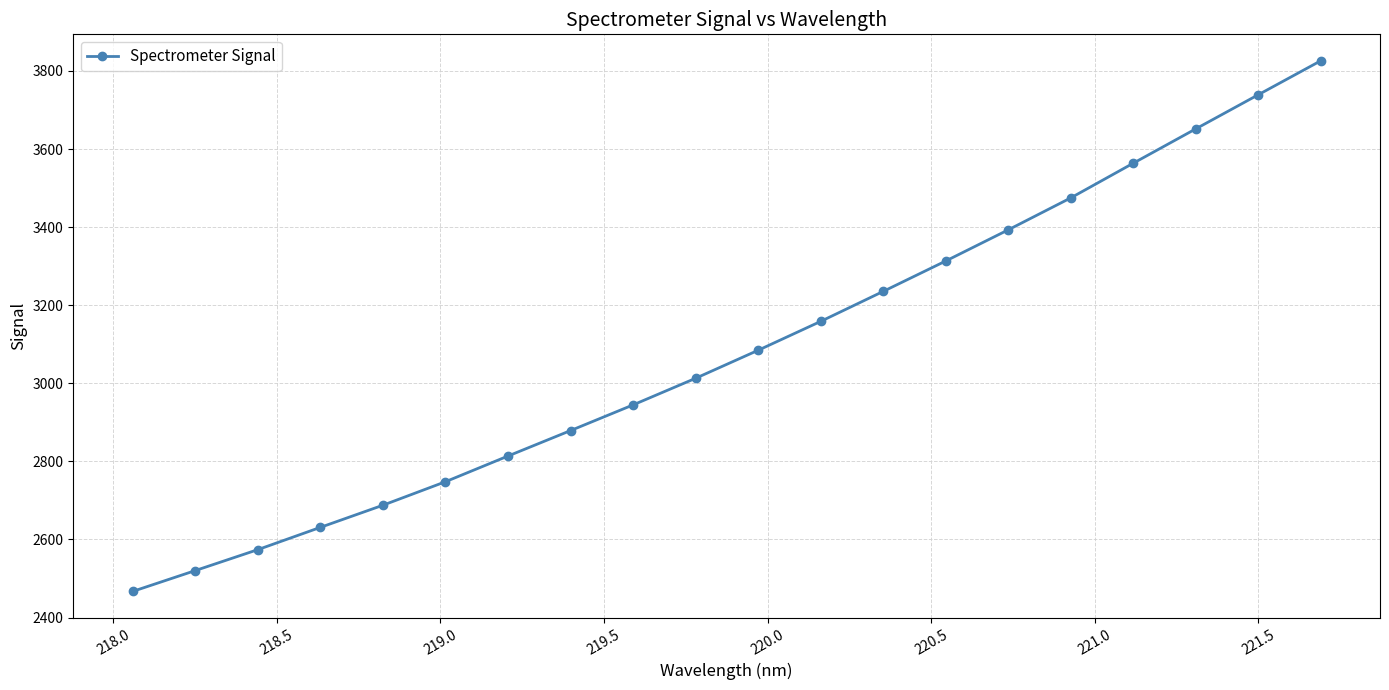

What is the smallest value displayed?

2466.9